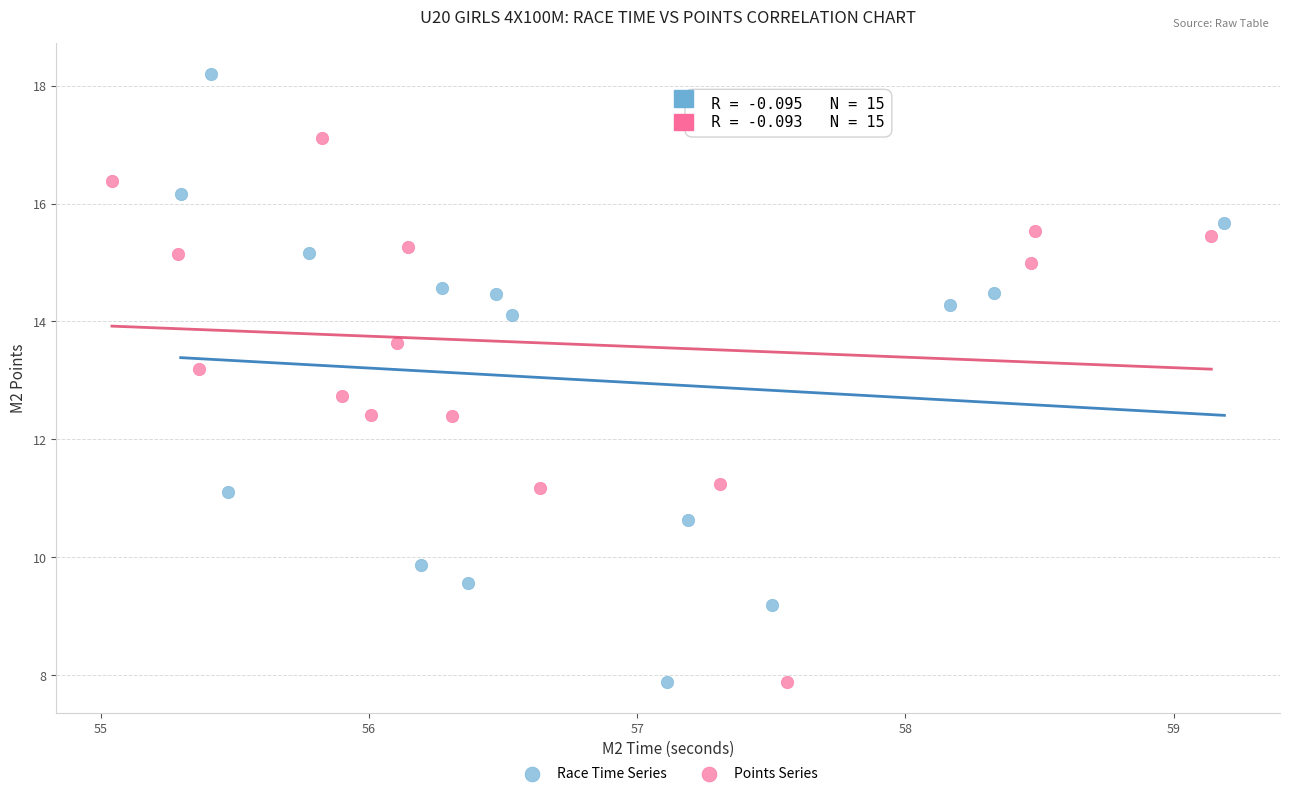

Which series reaches the maximum Y coordinate?

Race Time Series